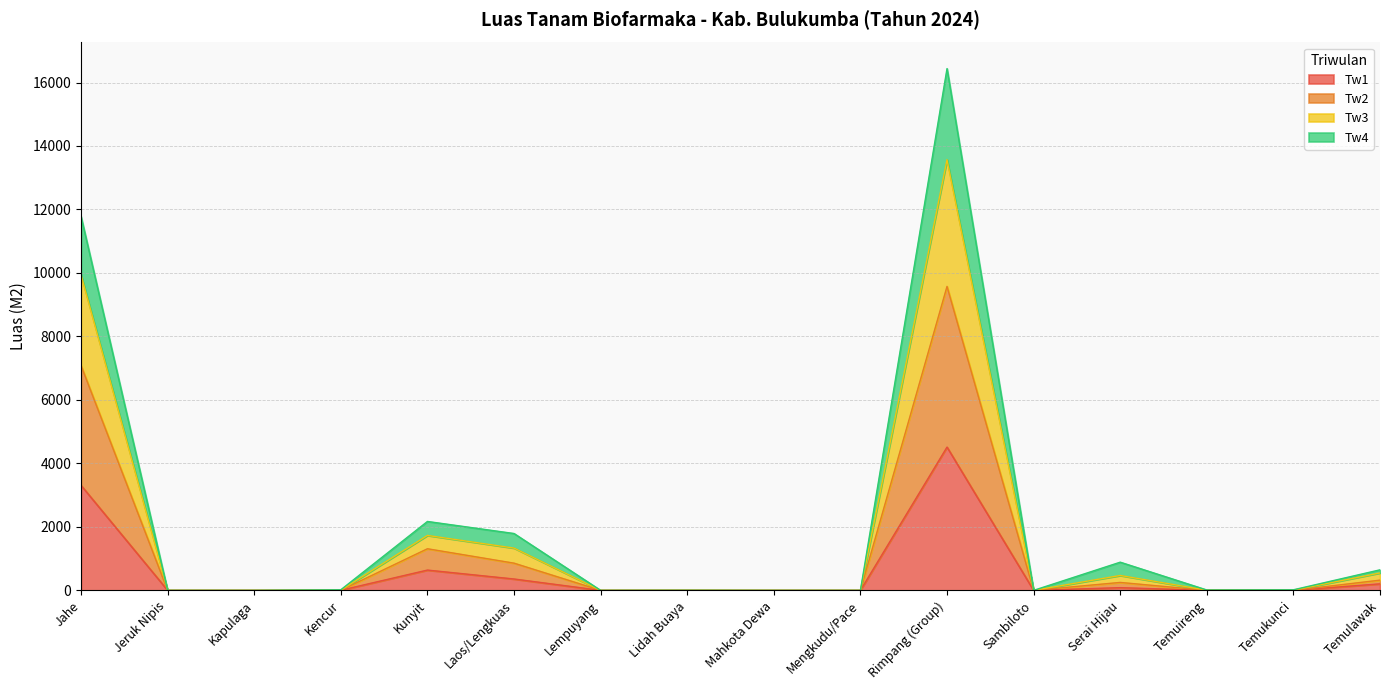

What is the spread (max minus min) of values at Jahe?

8472